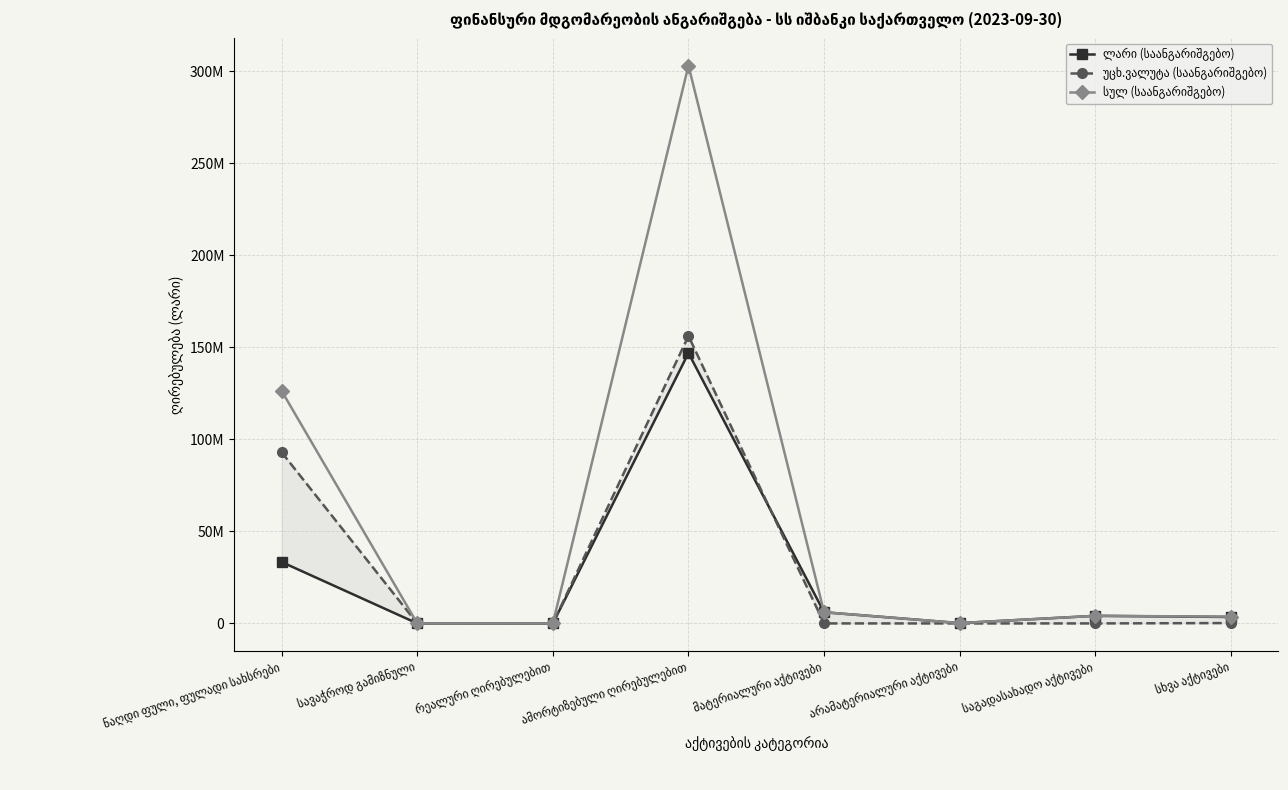

Which series has the widest spread of values?

სულ (საანგარიშგებო)